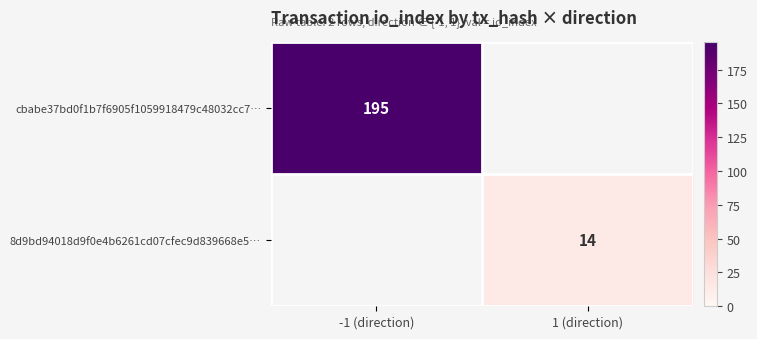

Is it true that cbabe37bd0f1b7f6905f1059918479c48032cc7… equals 97 at -1 (direction)?

False